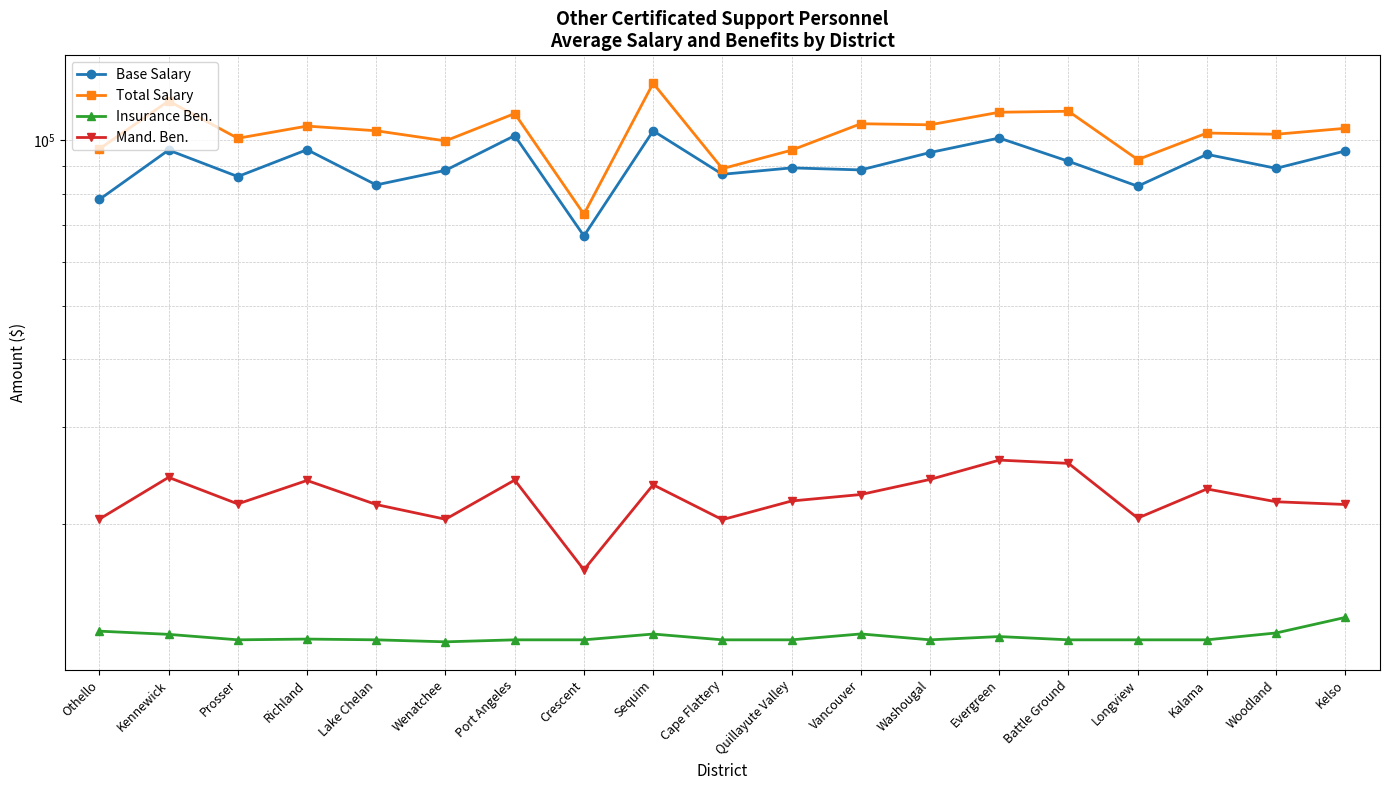

The value of Total Salary at Port Angeles is 28503. True or false?

False